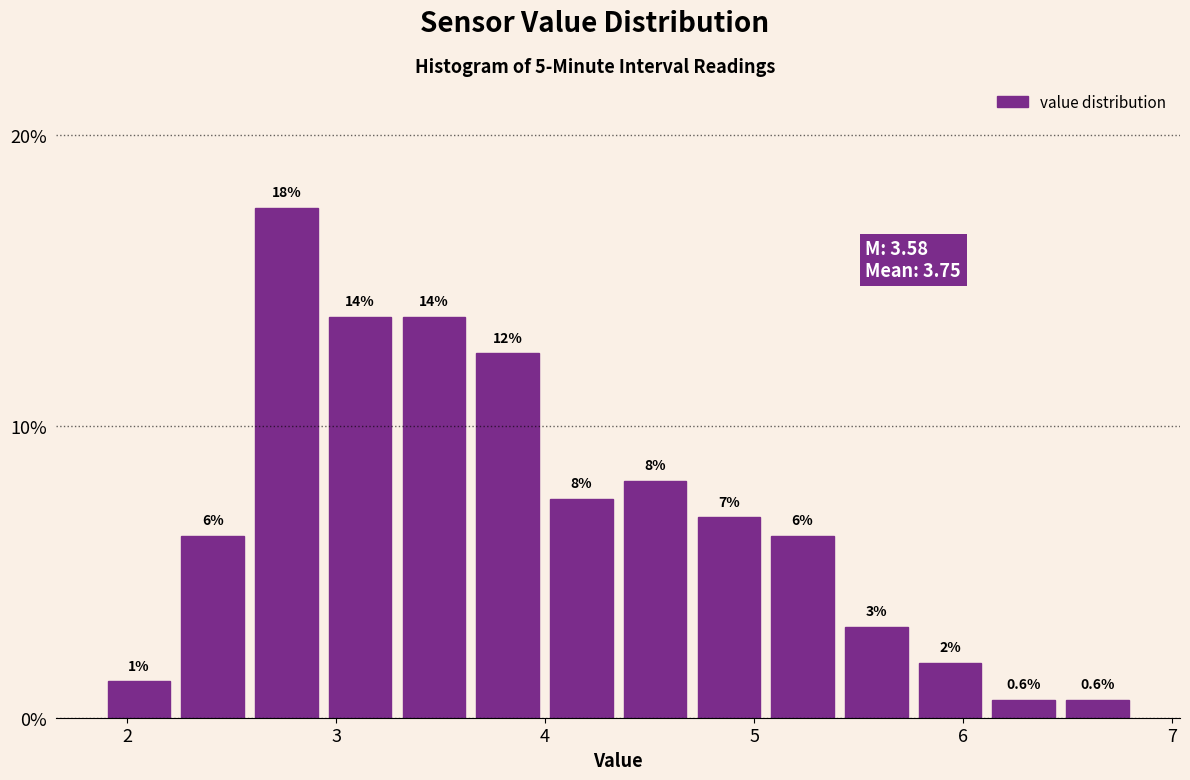

Read against the x-axis, roughly where is the centre of the tallest bar?

2.8